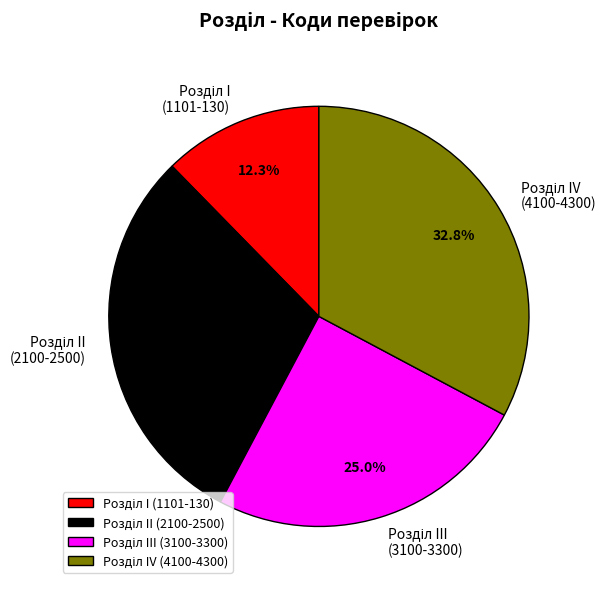

How many slices are in this pie chart?

4